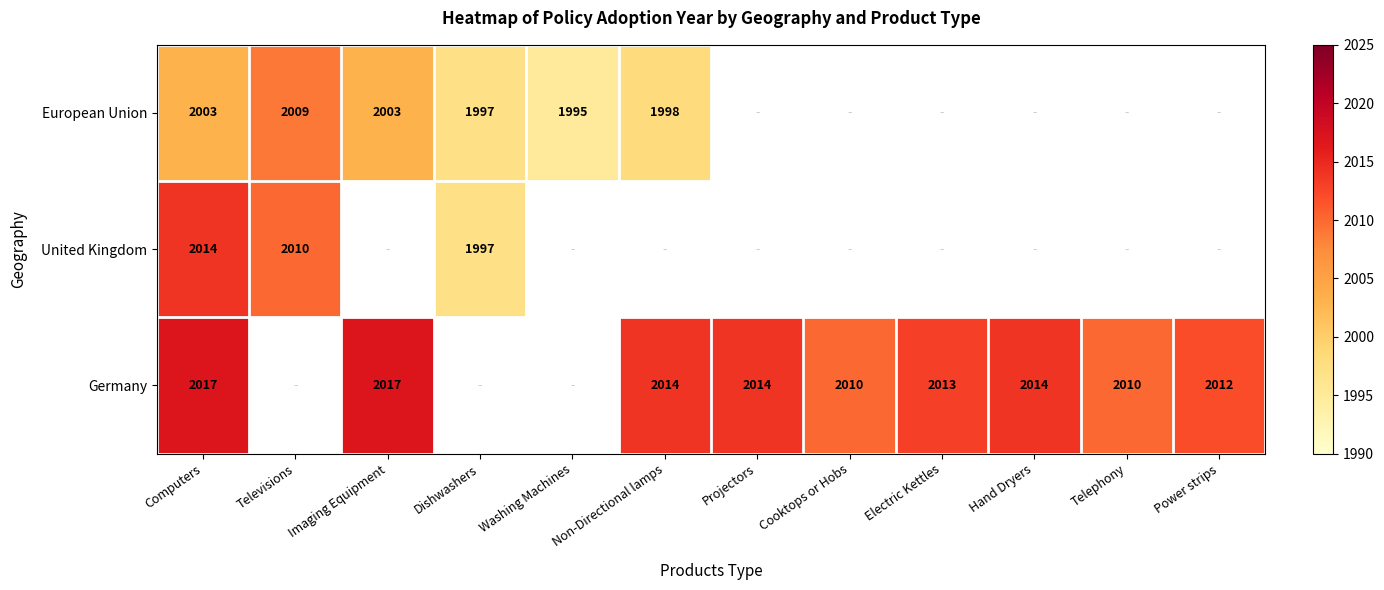

True or false: Germany has a value of 2014 at Projectors.

True